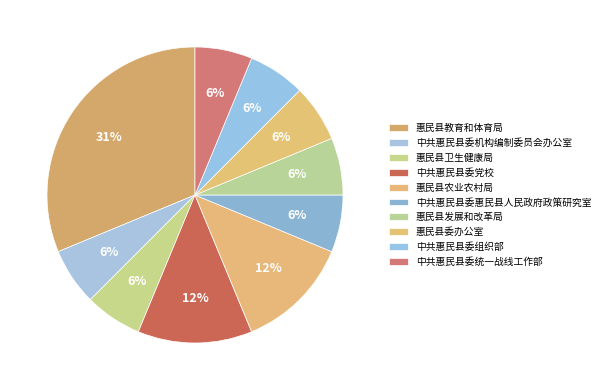

Is there a majority slice in this chart?

No